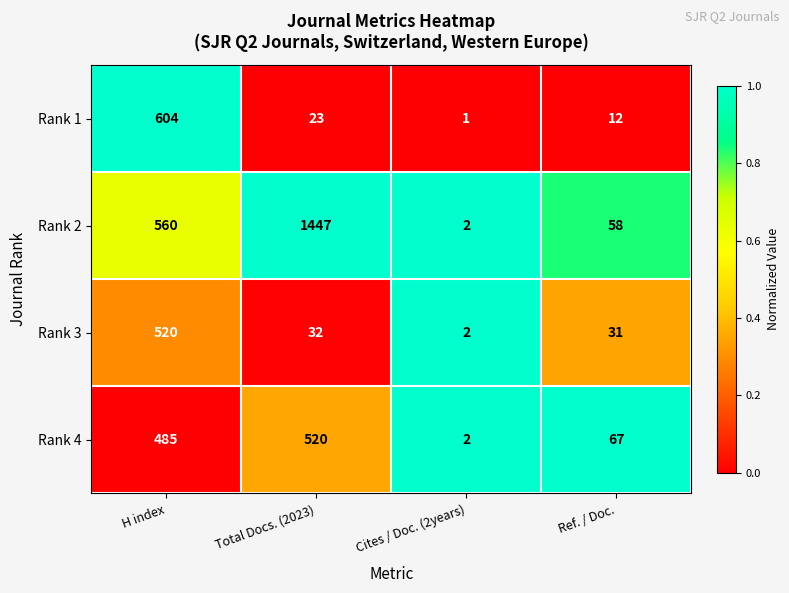

Which label corresponds to the largest value in the chart?

Total Docs. (2023)